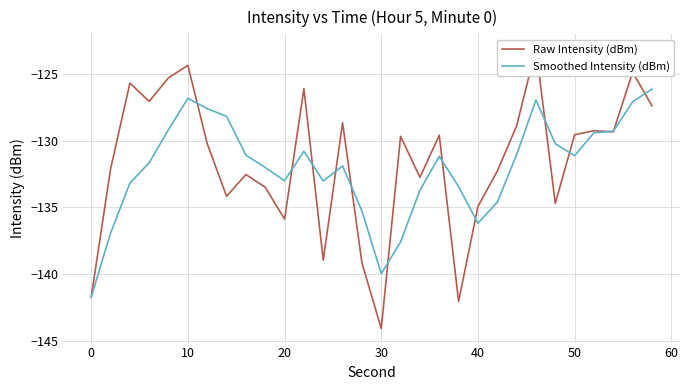

What is the maximum value for Smoothed Intensity (dBm)?

-126.2